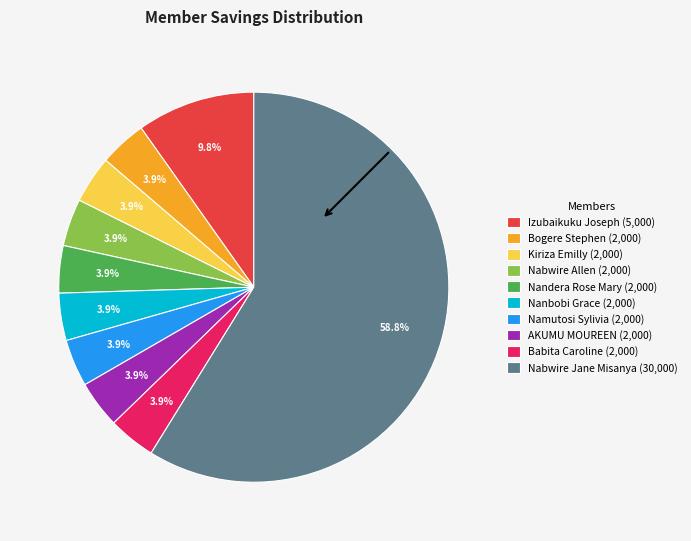

Which slice is the largest?

Nabwire Jane Misanya